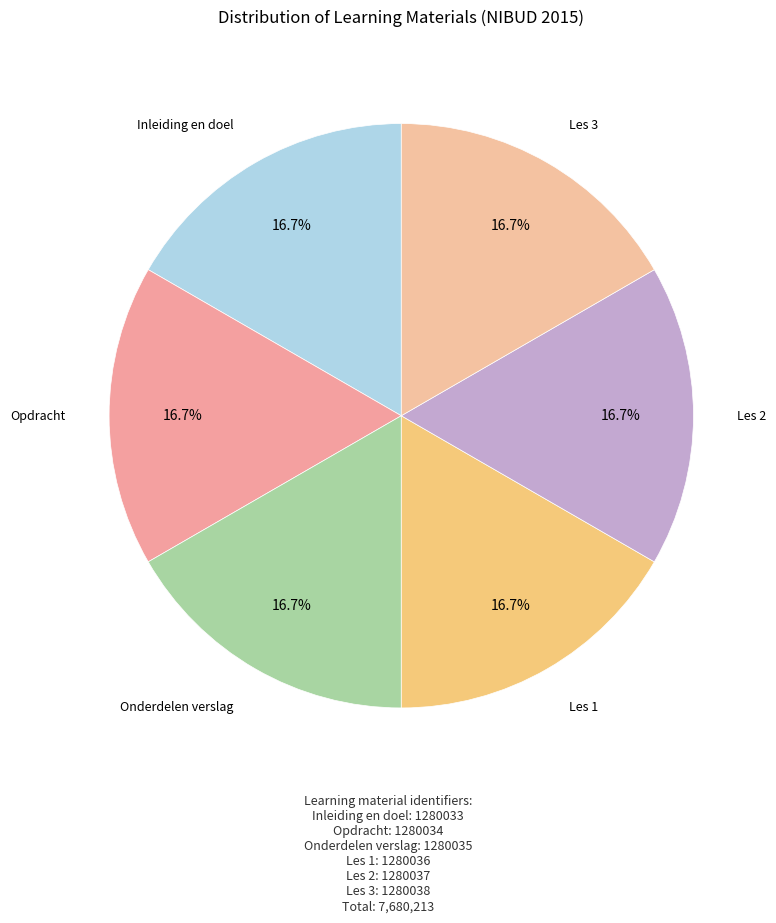

Which slice is the smallest?

Inleiding en doel